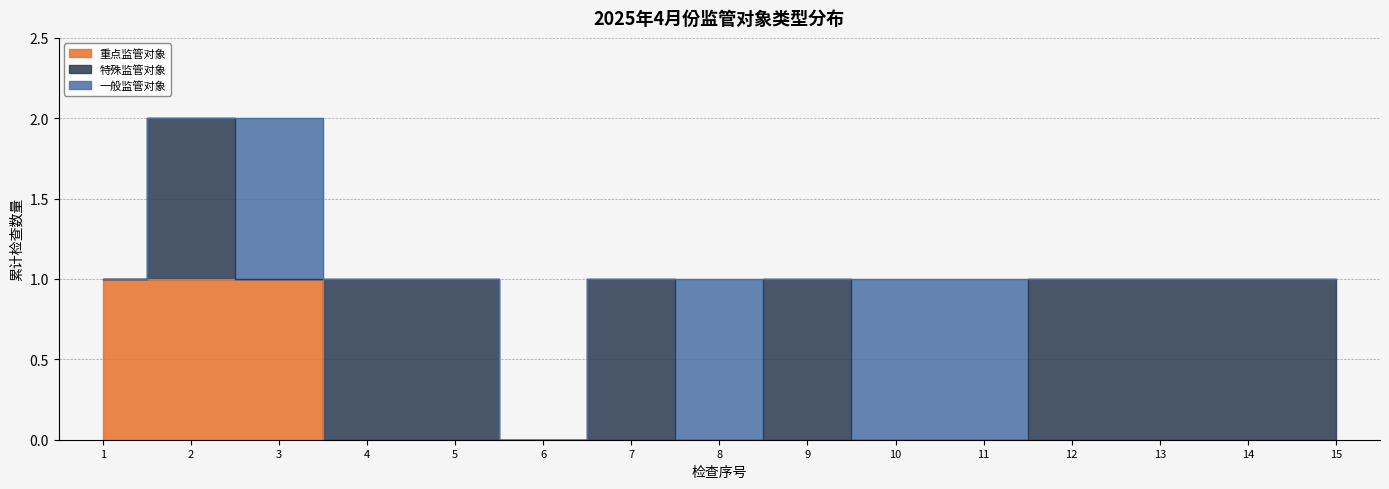

What is the sum of the 重点监管对象 values at 14 and 1?

1